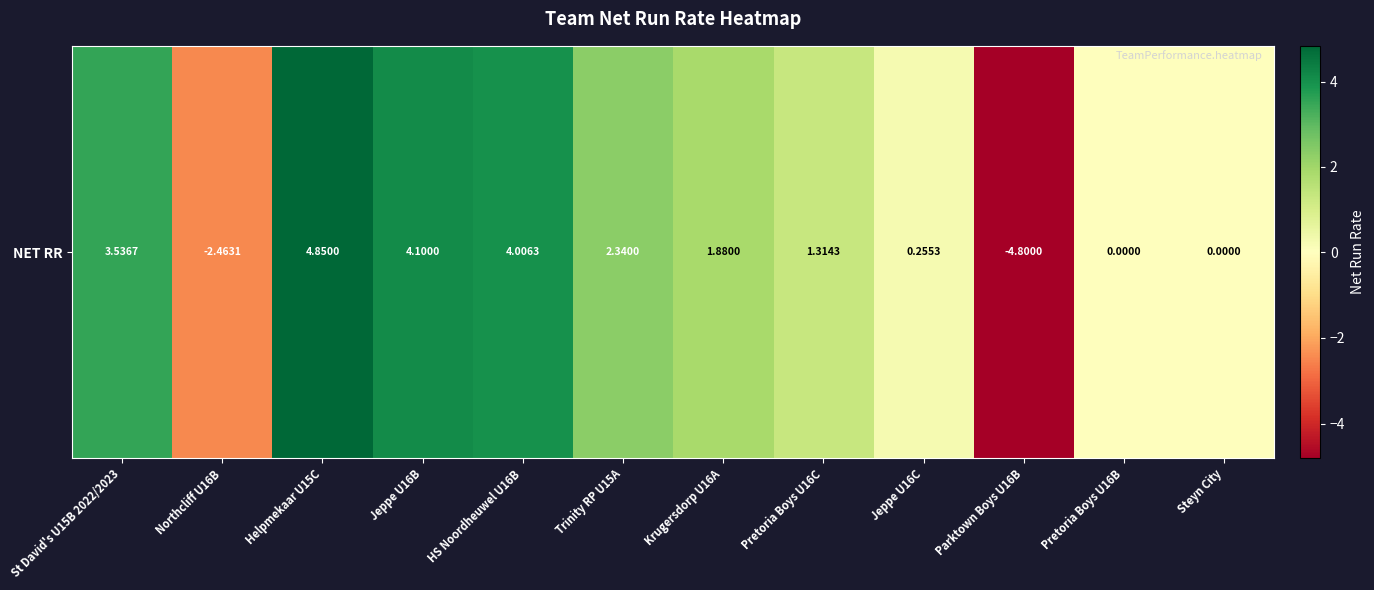

Count the number of categories in the chart.

12